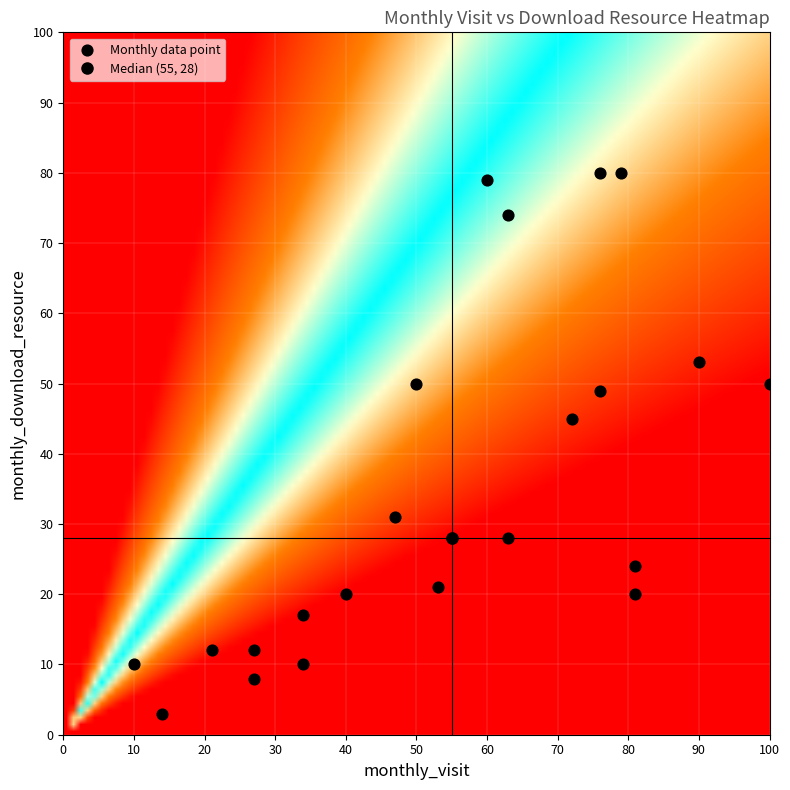

How many data points are displayed?

23